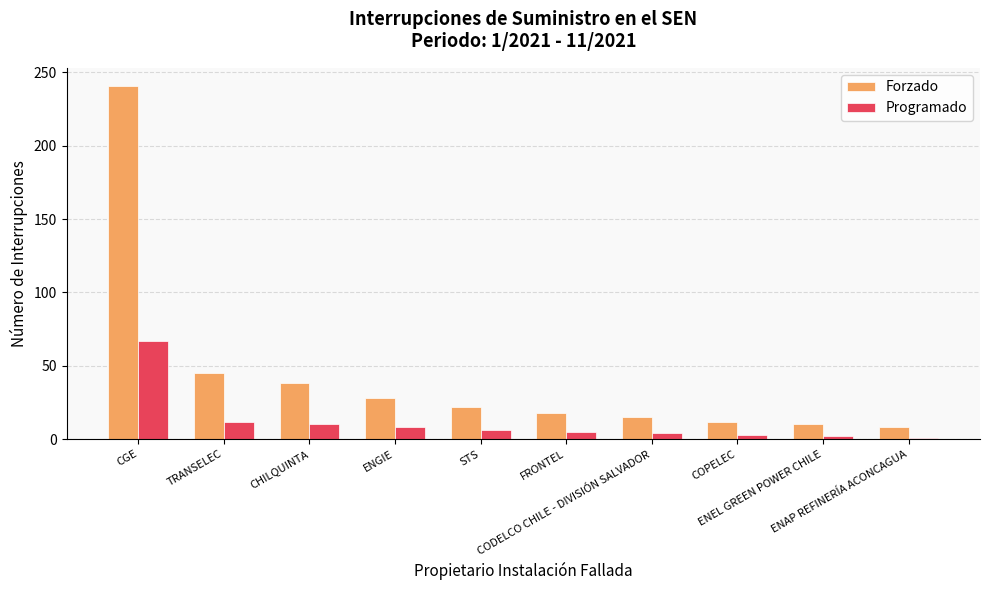

Which series has the largest total across all categories?

Forzado